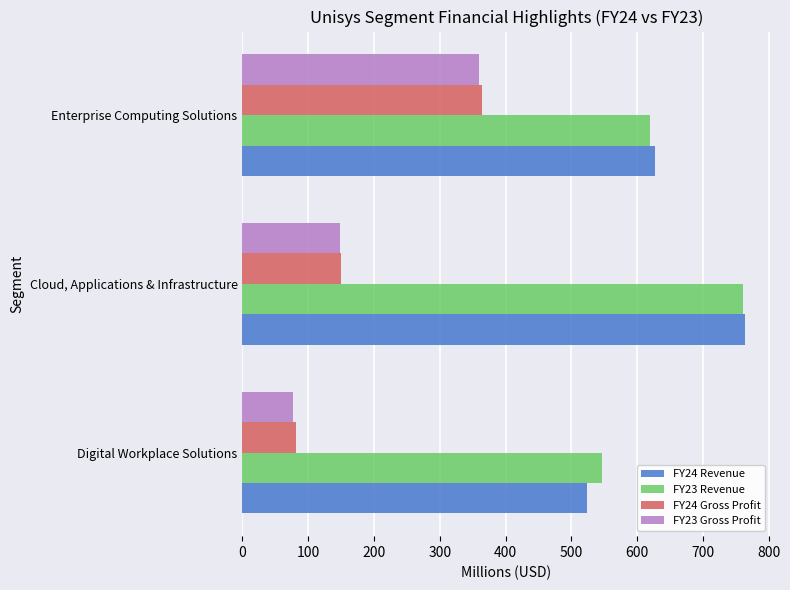

At which label does FY24 Revenue reach its peak?

Cloud, Applications & Infrastructure